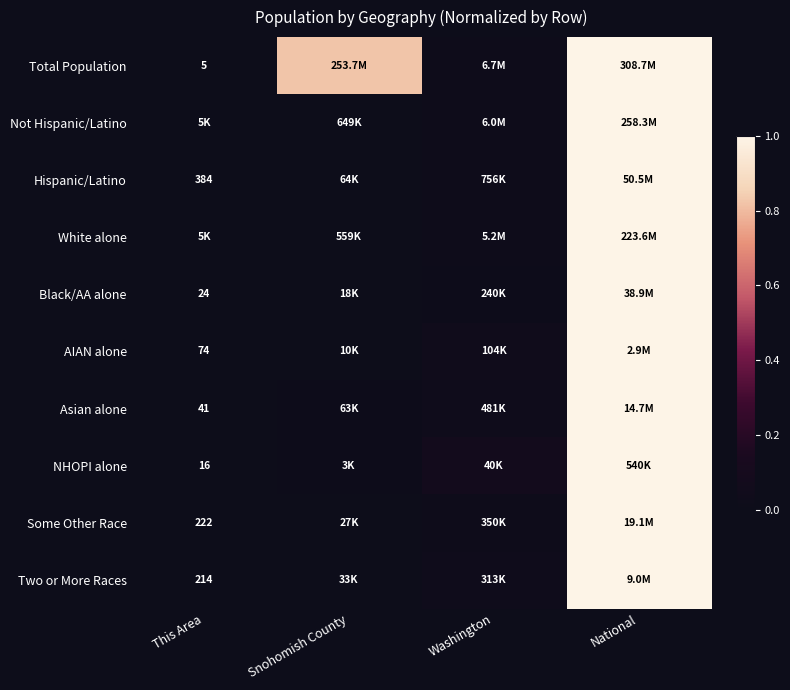

The NHOPI alone series shows 0.0 at This Area. True or false?

False